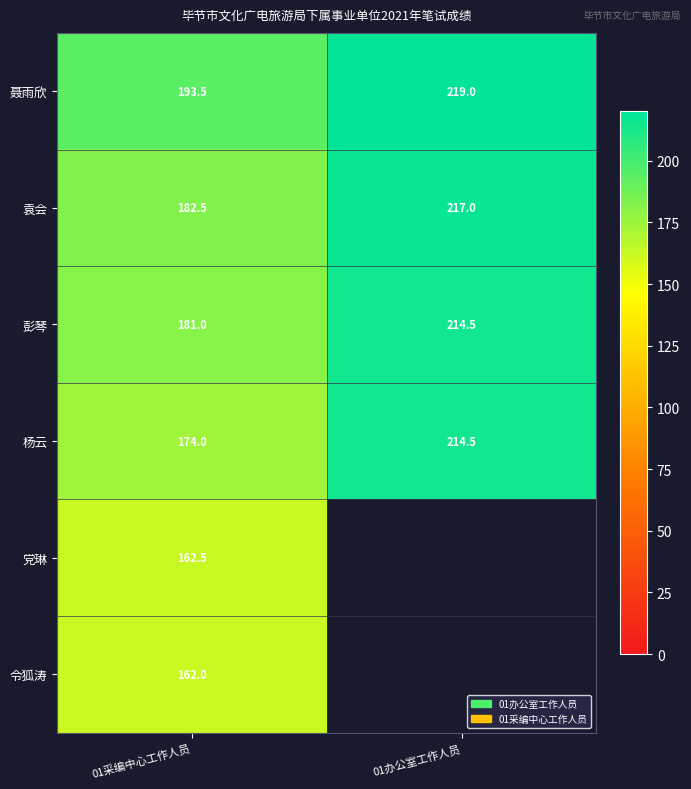

What is the difference between the 杨云 values at 01办公室工作人员 and 01采编中心工作人员?

40.5